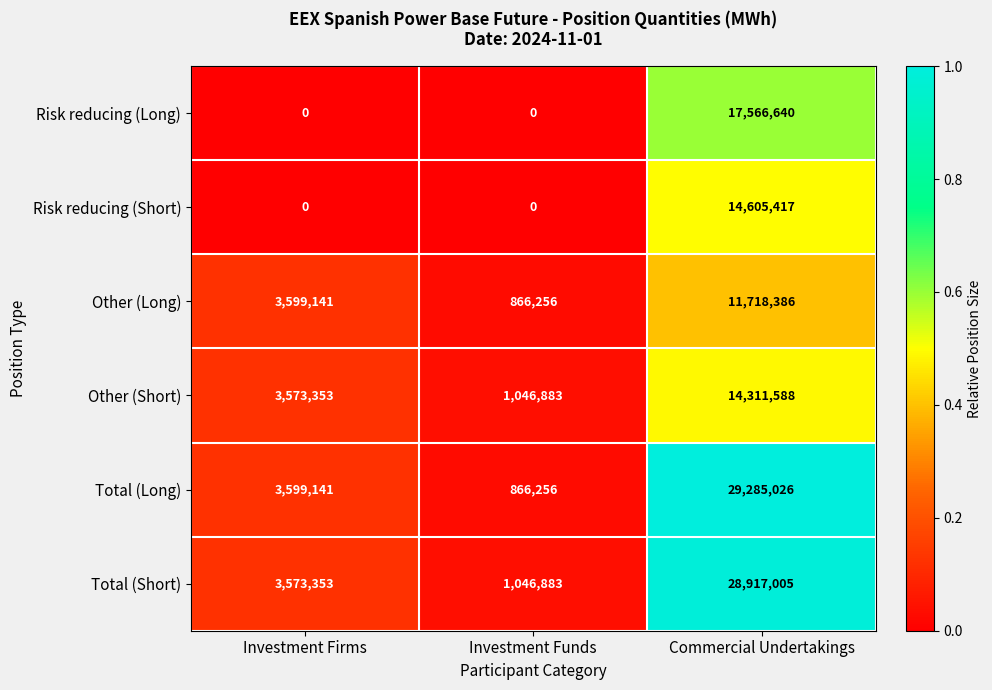

The value of Risk reducing (Short) at Investment Funds is 0. True or false?

True